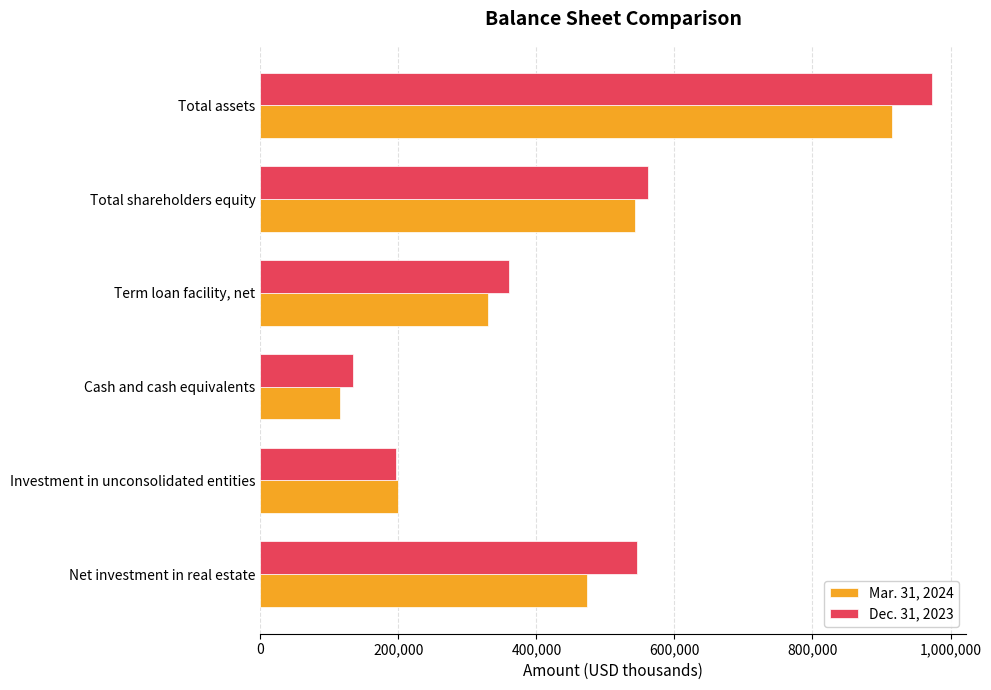

Which label corresponds to the largest value in the chart?

Total assets